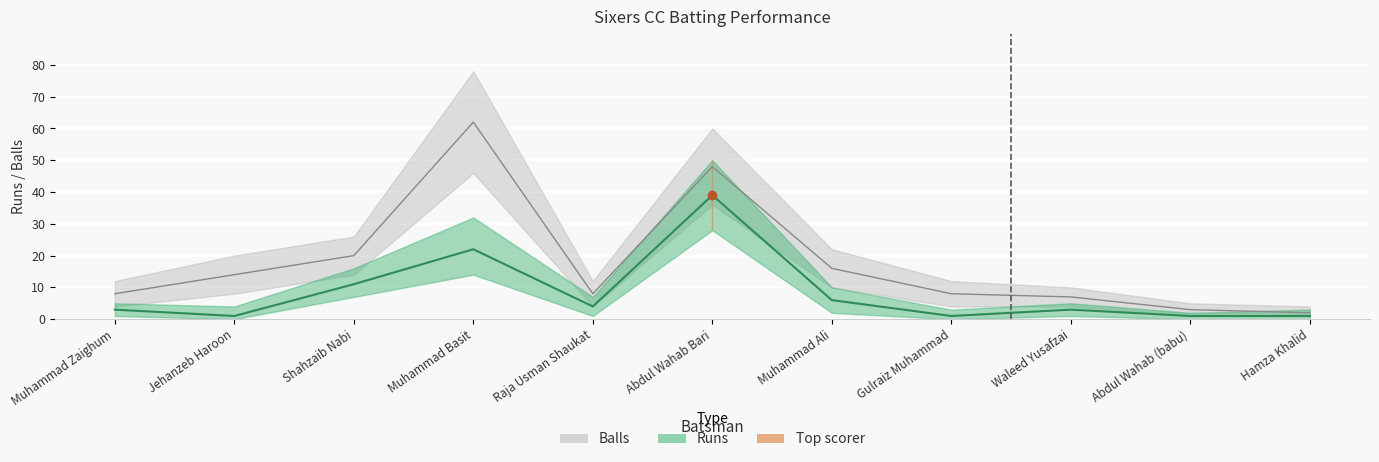

At which category does the chart reach its peak across all series?

Abdul Wahab Bari